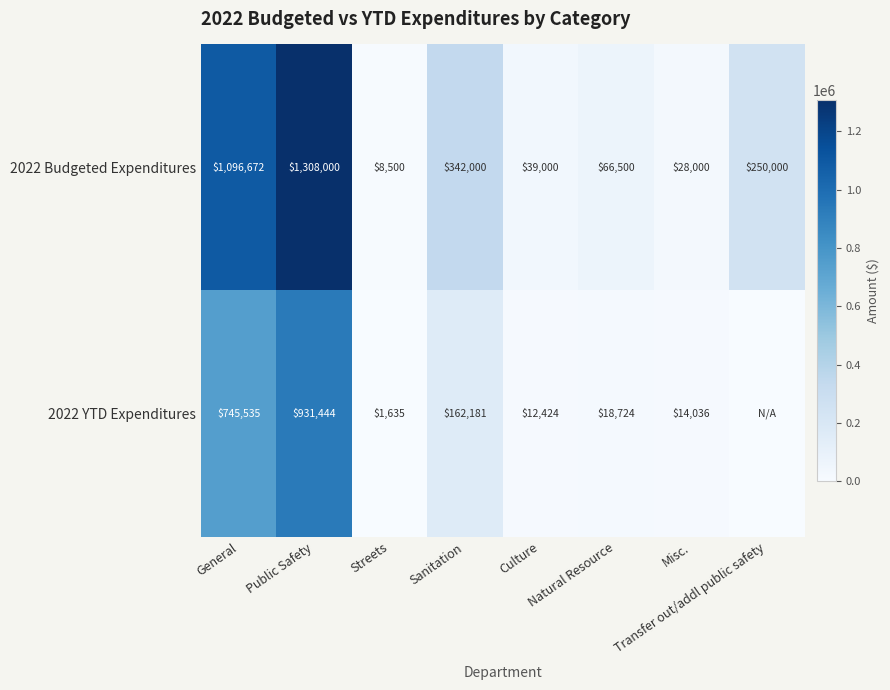

What is the difference between the second highest and second lowest values in the 2022 Budgeted Expenditures series?

1068672